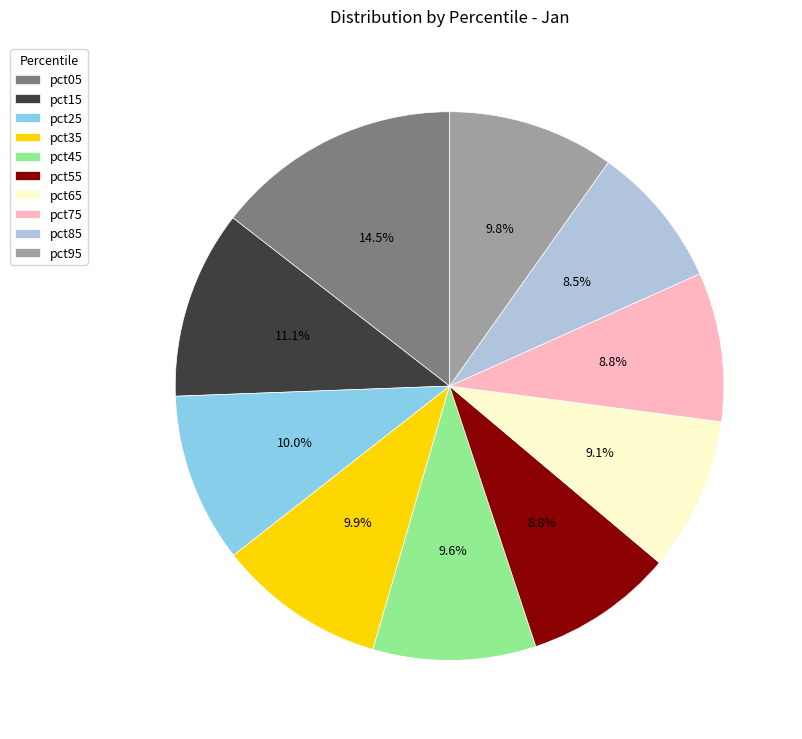

Is the sum of pct85 and pct05 greater than half?

No